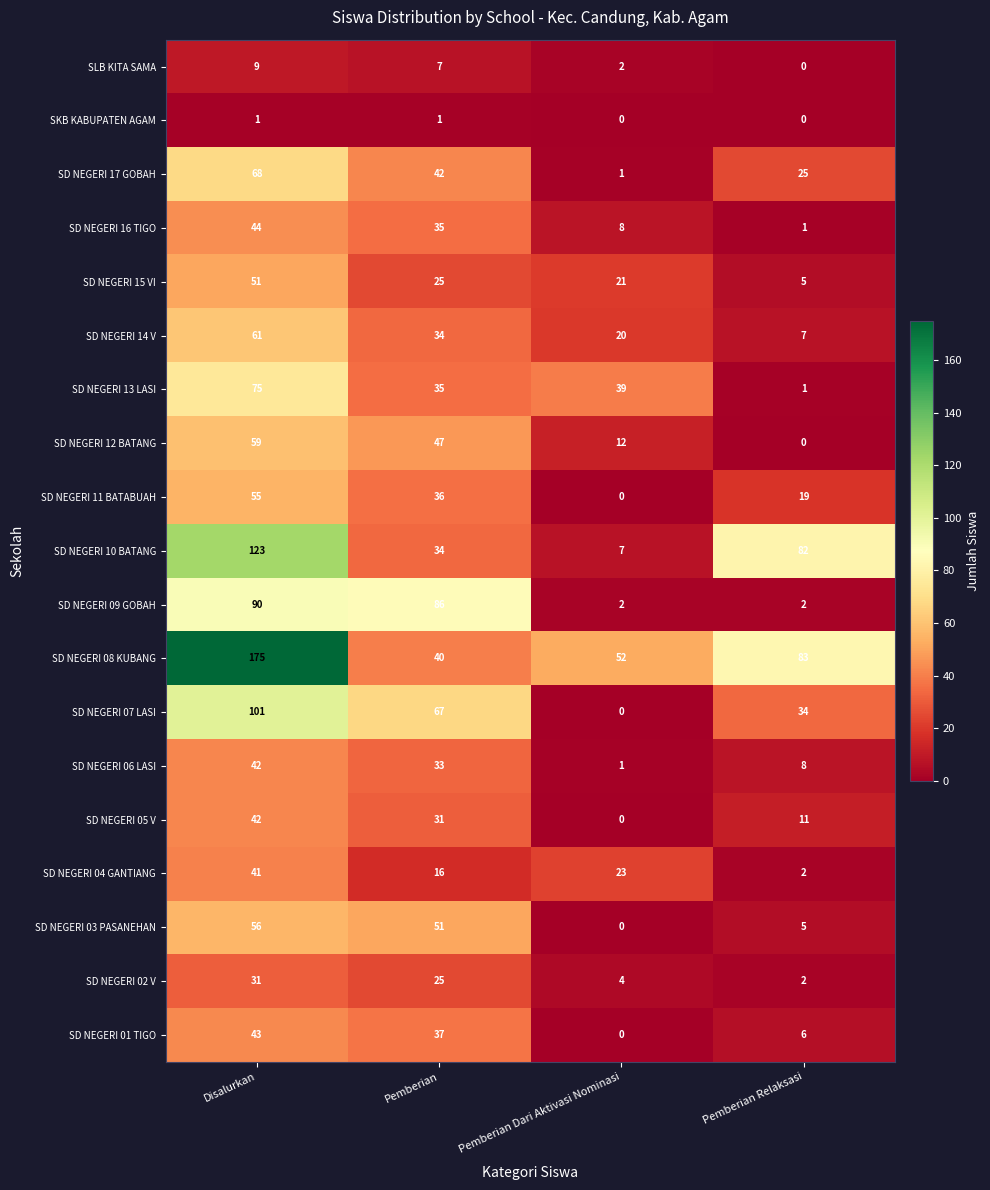

Which series has the largest total across all categories?

SD NEGERI 08 KUBANG